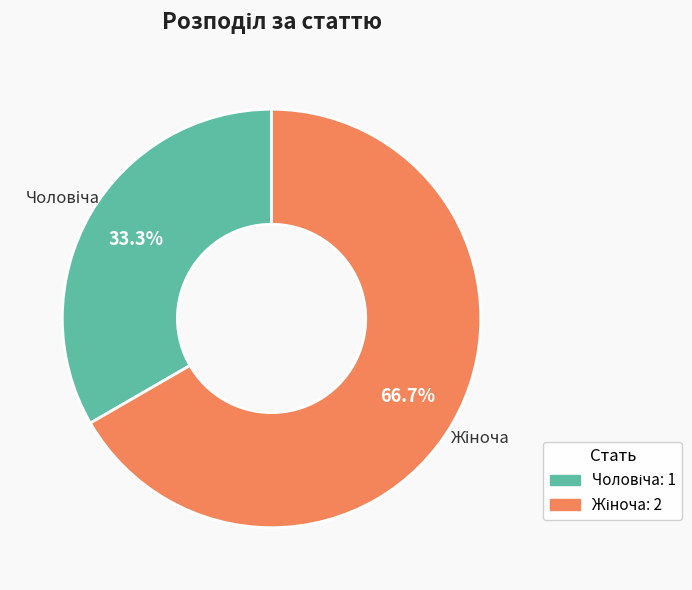

Does any single category account for the majority?

Yes